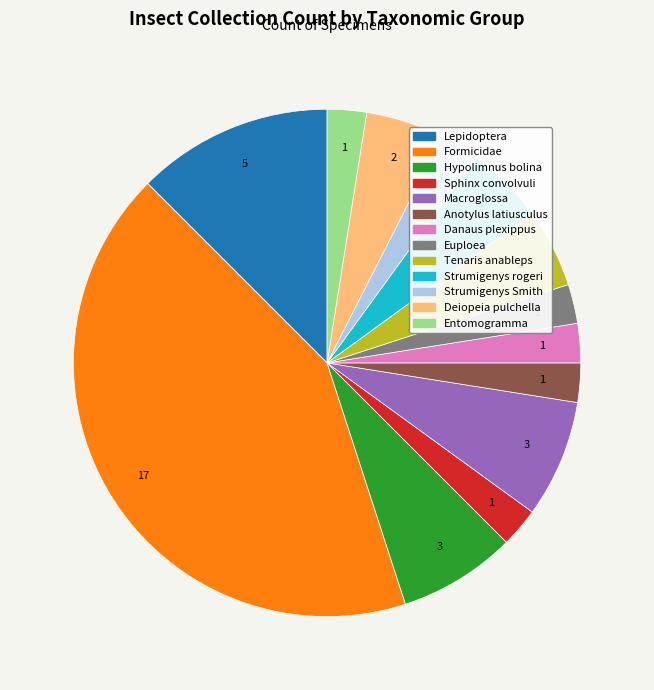

Which has a higher value, Macroglossa or Euploea?

Macroglossa